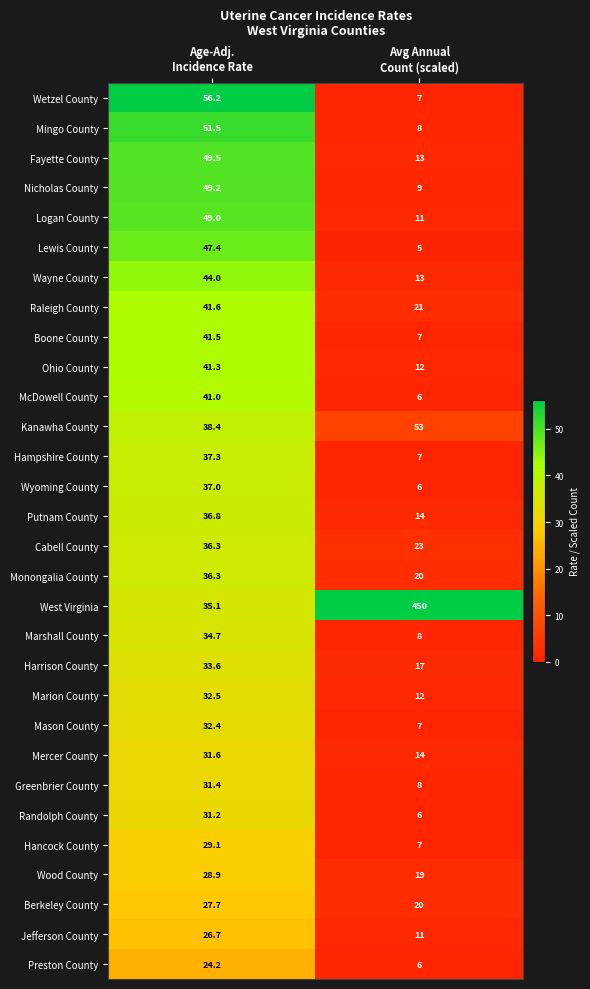

What is the difference between the maximum and minimum values in the Ohio County series?

29.3